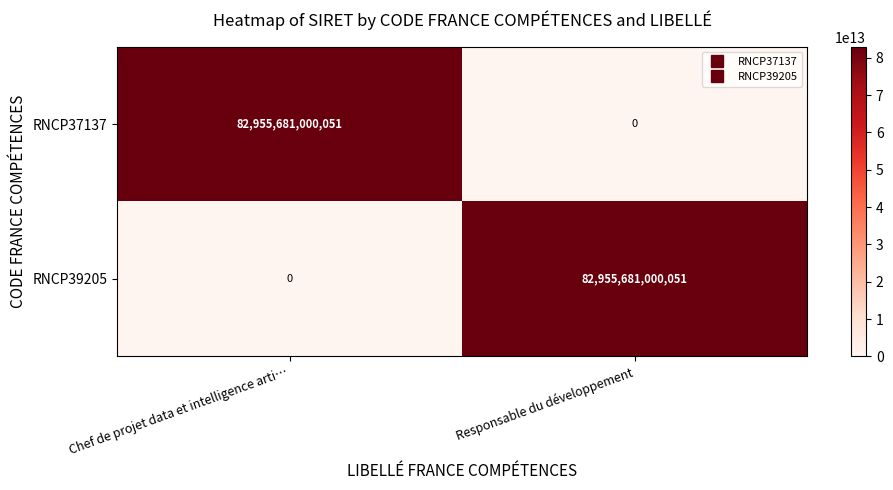

Is the value of RNCP37137 at Responsable du développement greater than the value of RNCP39205 at Responsable du développement?

No